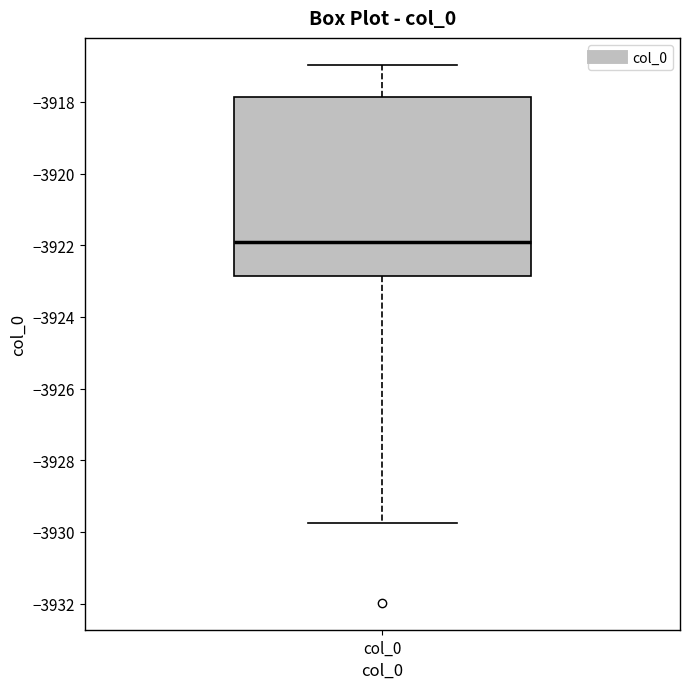

Where does the upper whisker of the box for col_0 end on the y-axis? The values are not printed on the chart, so give them approximately, as read against the axis.

-3917.0